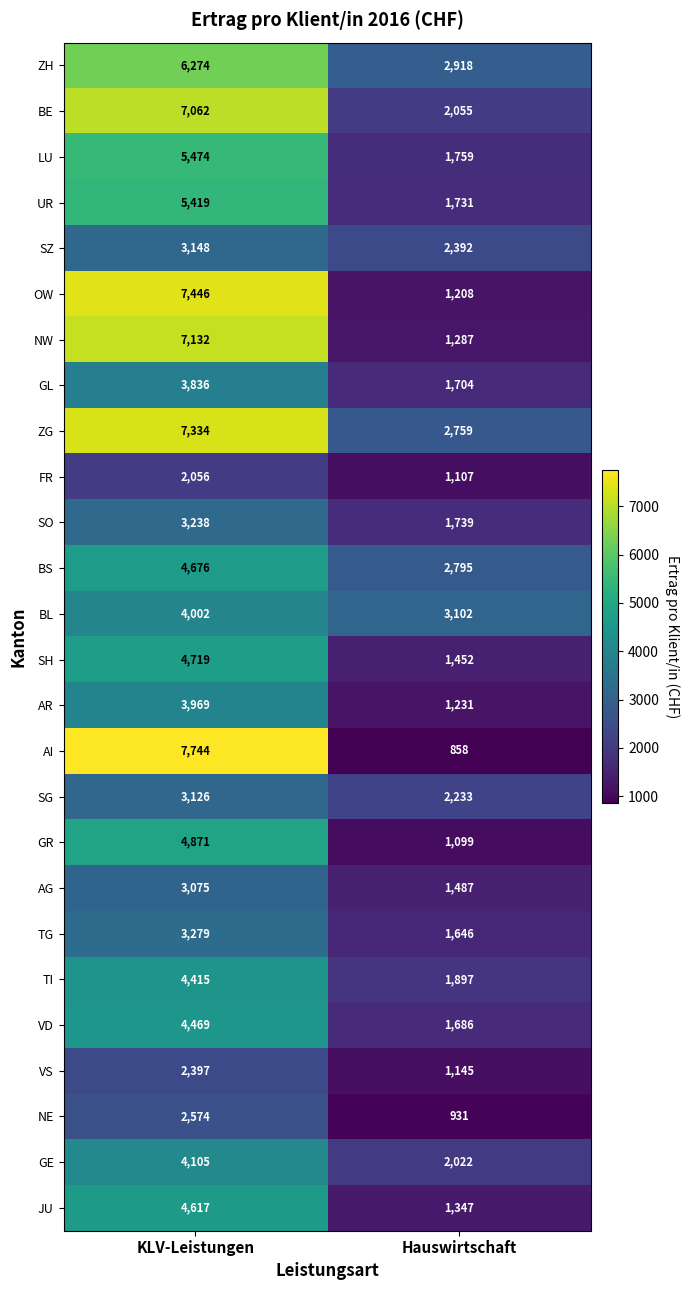

Which series has the largest total across all categories?

ZG